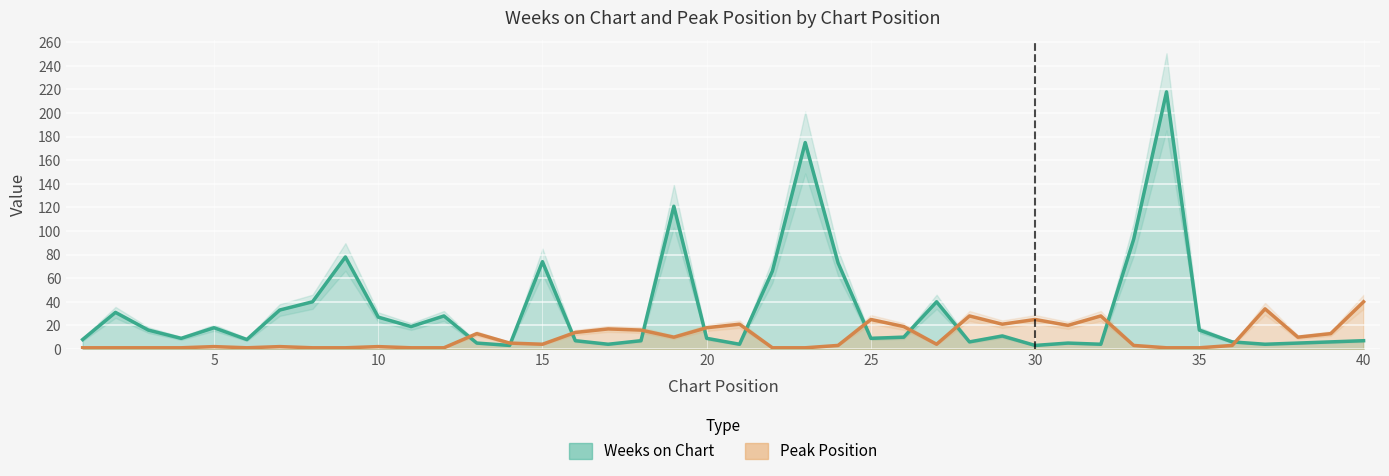

Is it true that Weeks on Chart equals 7 at 18?

True